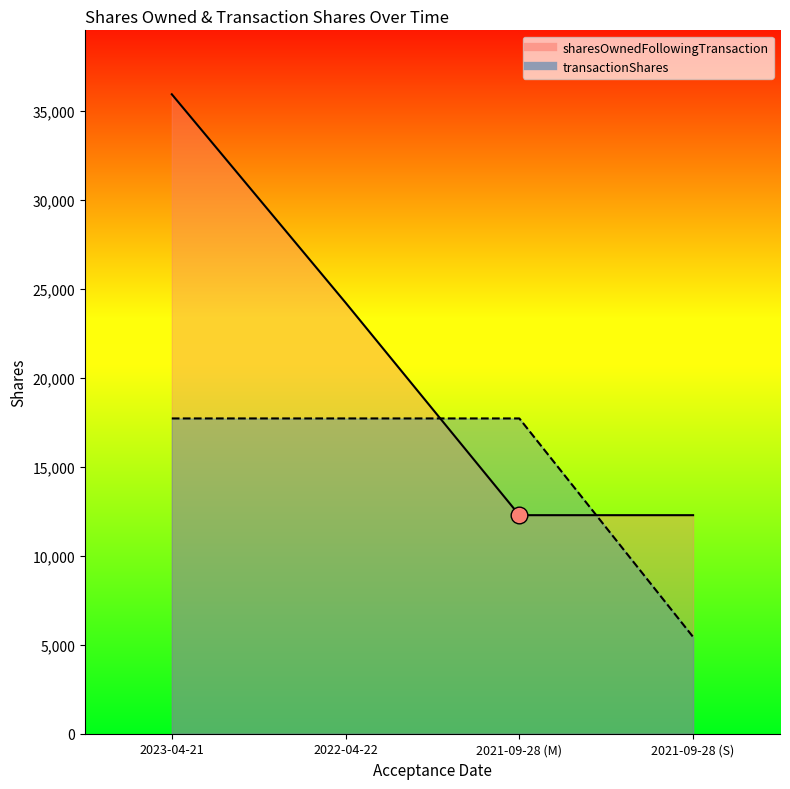

How many values in the sharesOwnedFollowingTransaction series are below 24227?

2